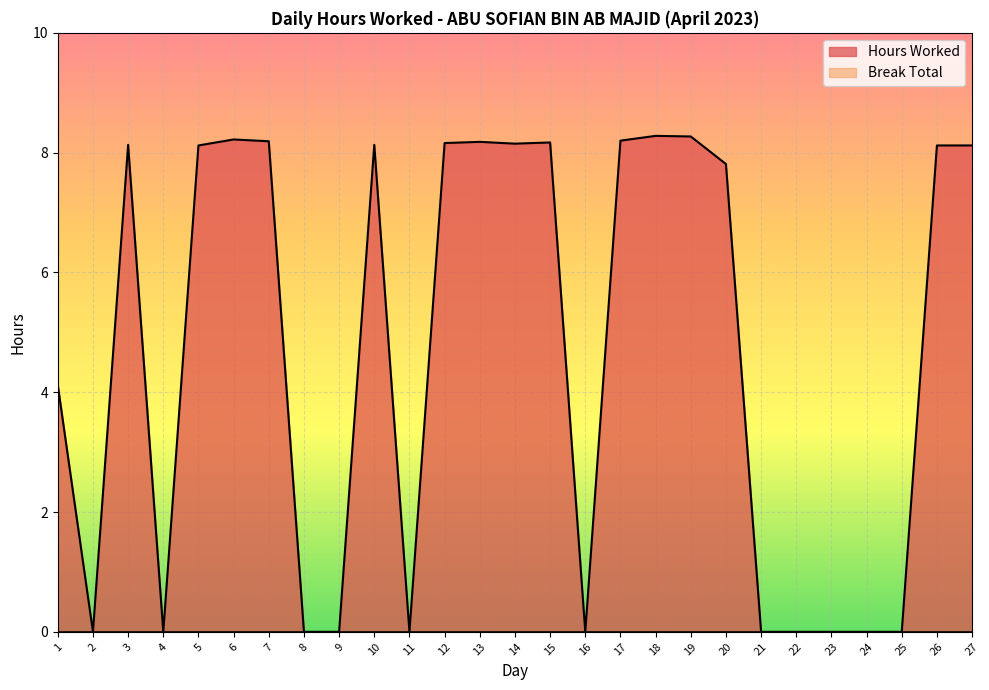

List the labels in order of value, largest first.

18, 19, 6, 17, 7, 13, 15, 12, 14, 3, 10, 5, 26, 27, 20, 1, 2, 4, 8, 9, 11, 16, 21, 22, 23, 24, 25